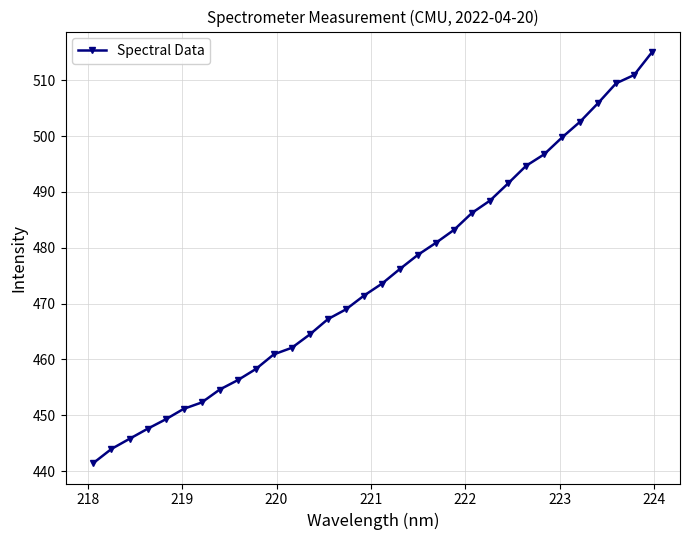

What is the greatest value displayed?

515.0